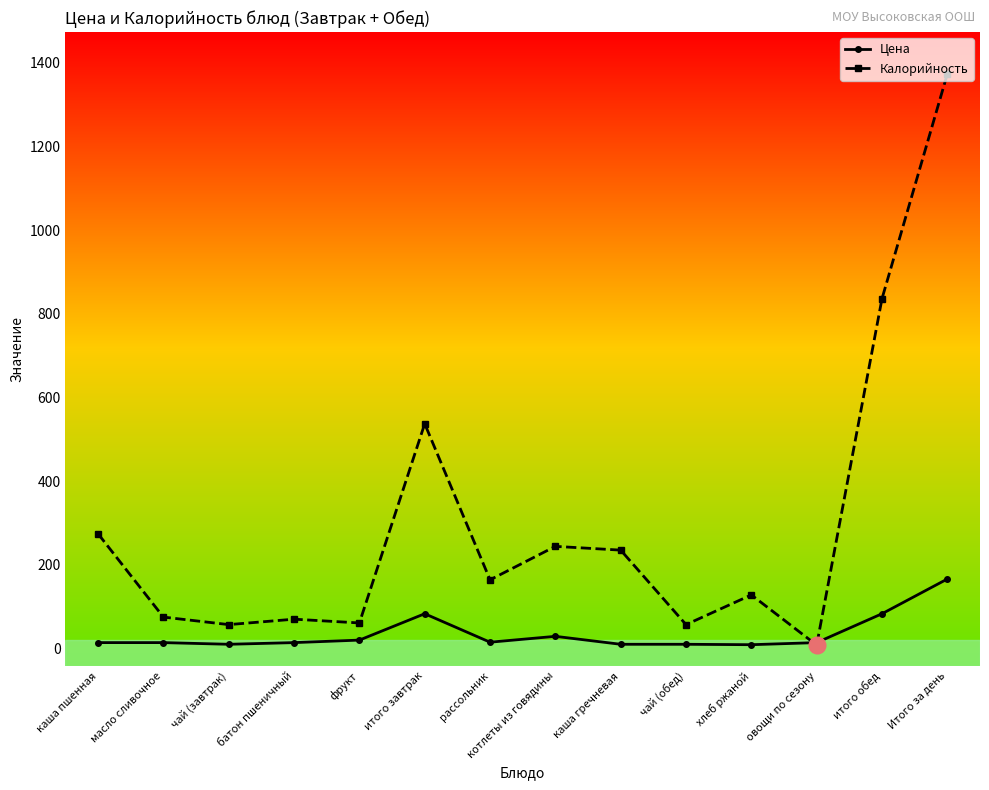

The Цена series shows 166 at Итого за день. True or false?

True